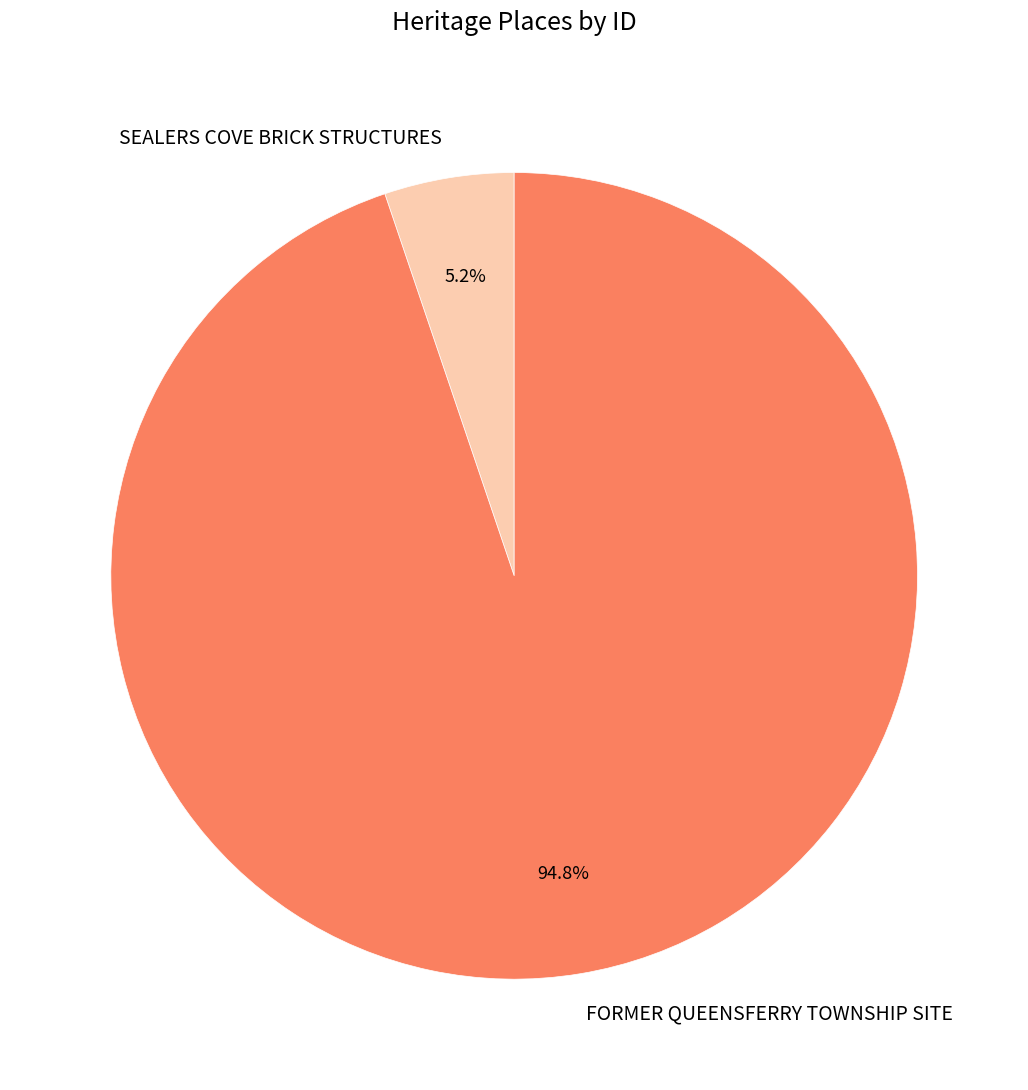

Count the number of slices in the pie.

2